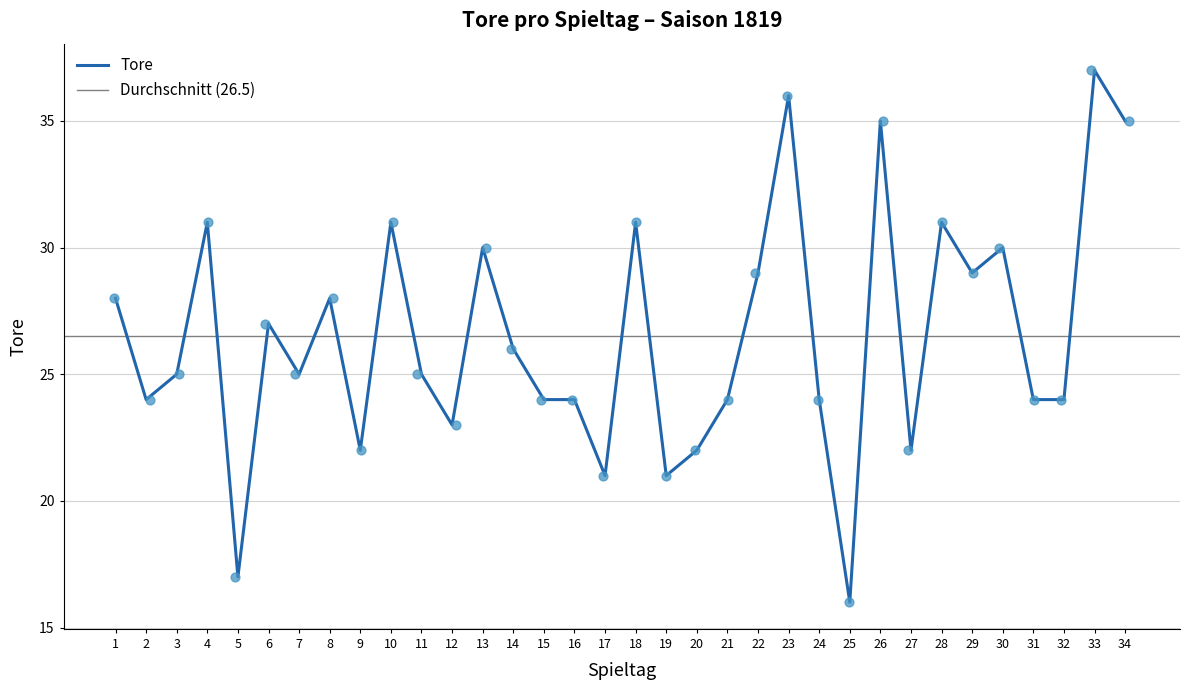

Between 8 and 33, which is larger?

33